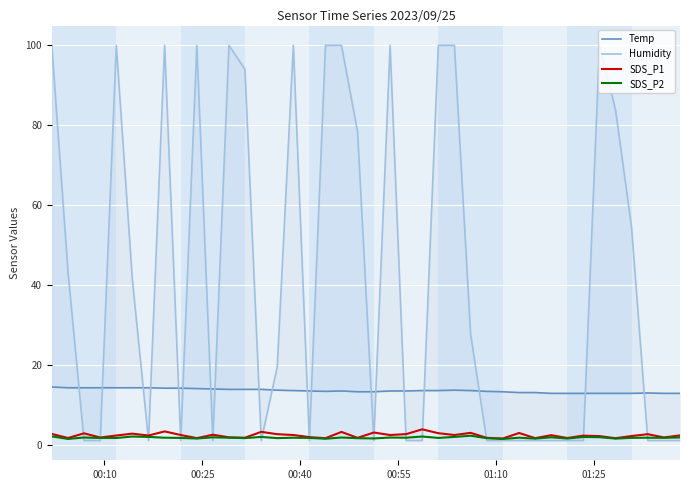

What is the label of the 4th point from the left?

00:55